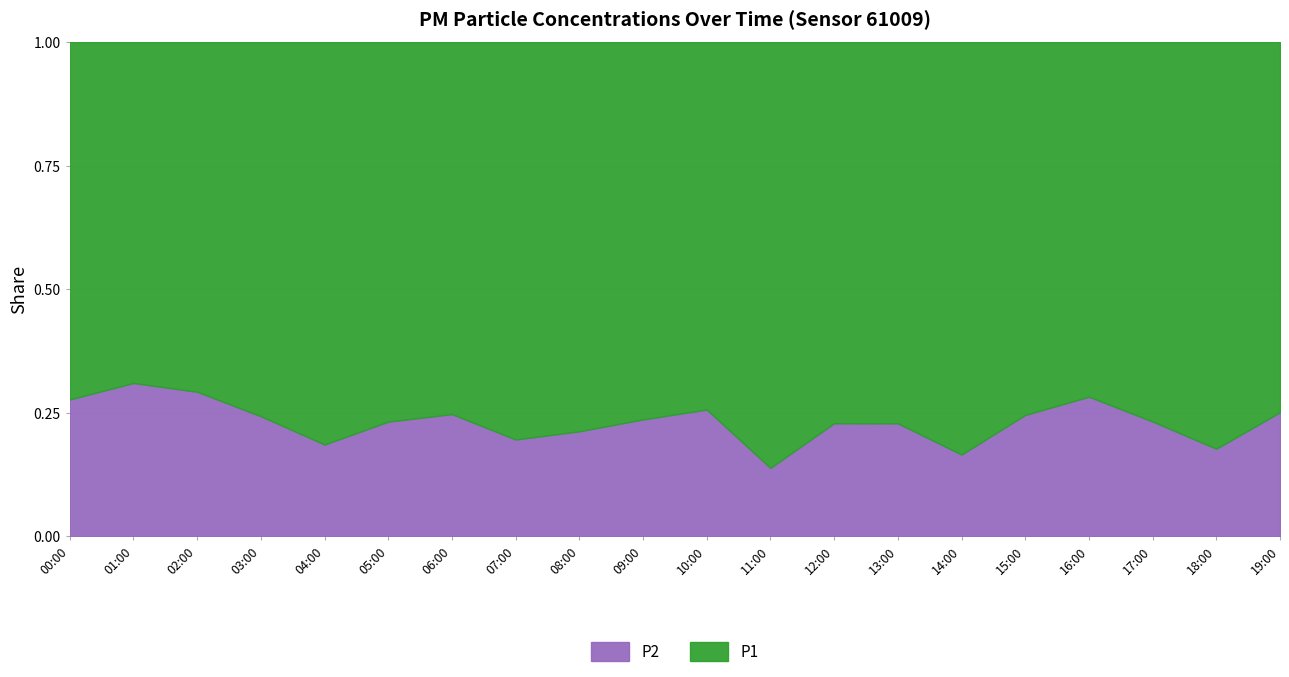

What is the sum of all P1 values?

263.6